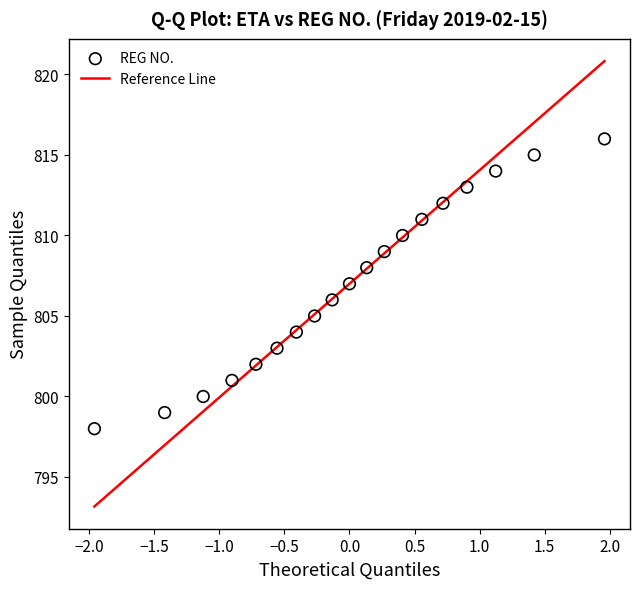

What is the range of Y values (max minus min)?

18